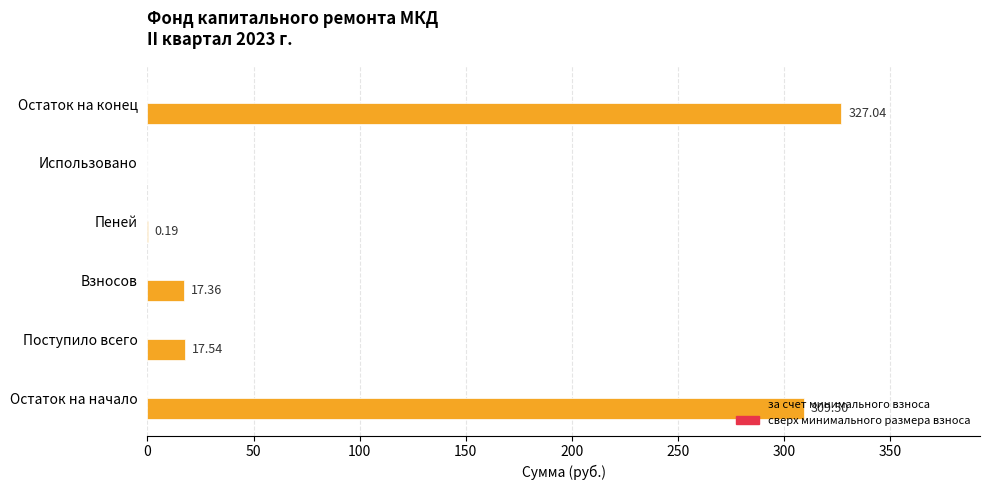

How many data points does each series have?

6